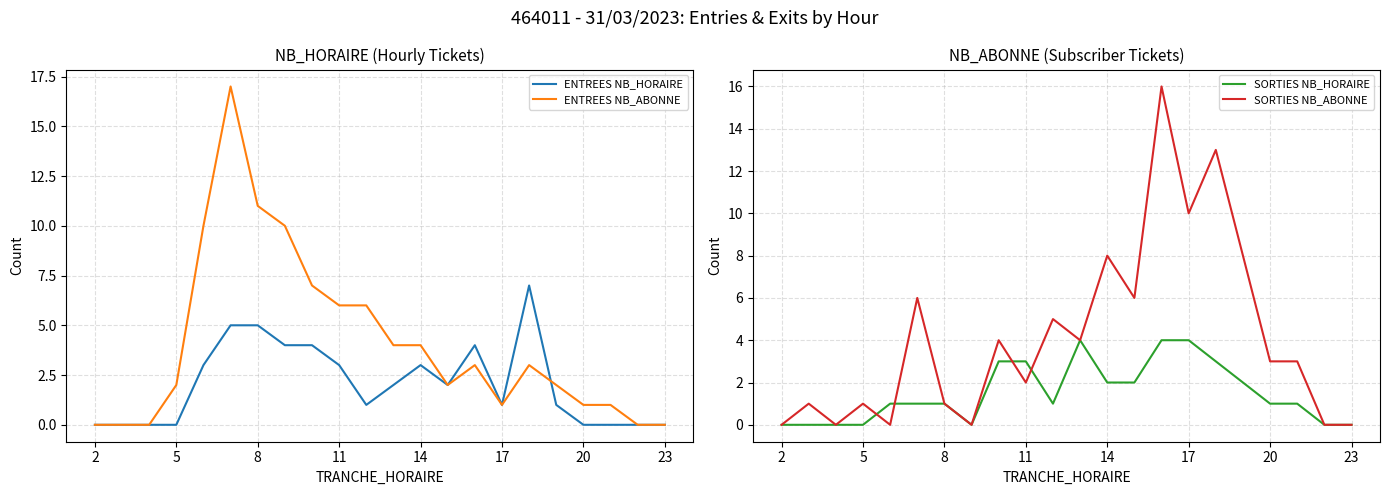

How many lines are shown in the chart?

4